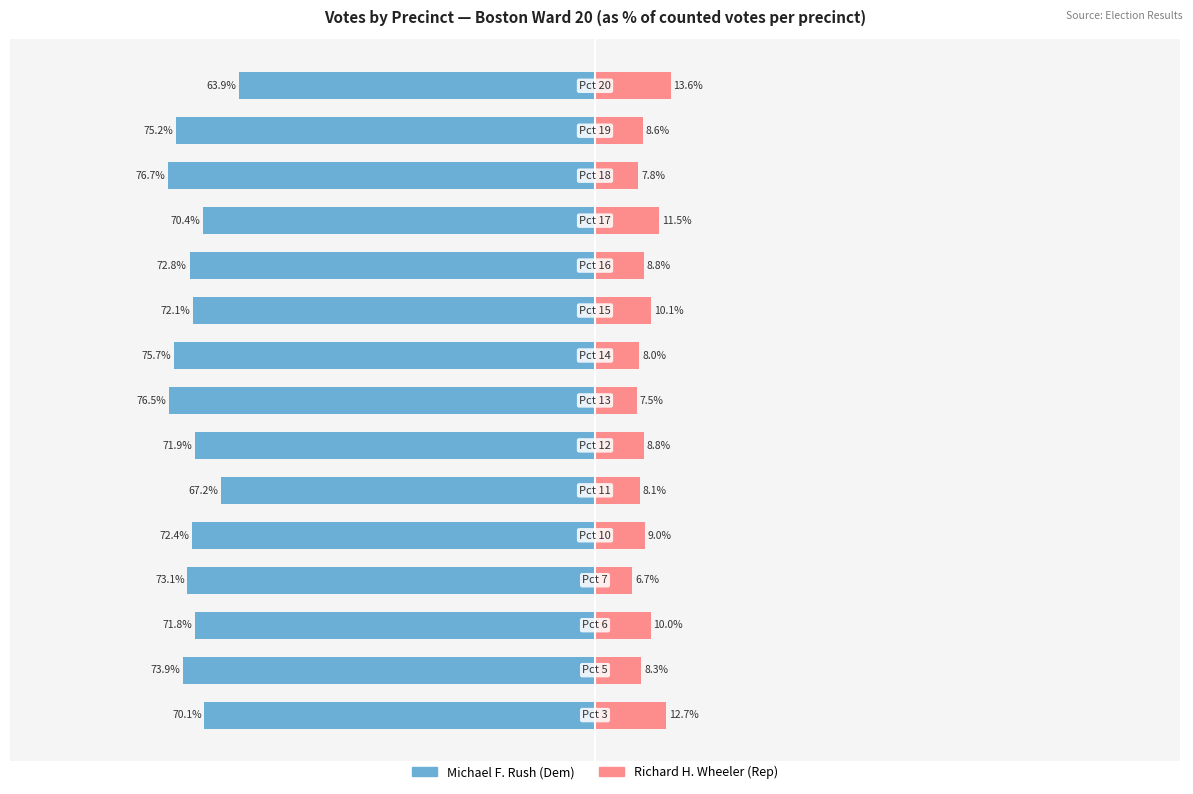

List the labels in order of Richard H. Wheeler (Rep) value, smallest first.

3, 7, 12, 8, 5, 1, 13, 6, 10, 4, 2, 9, 11, 0, 14